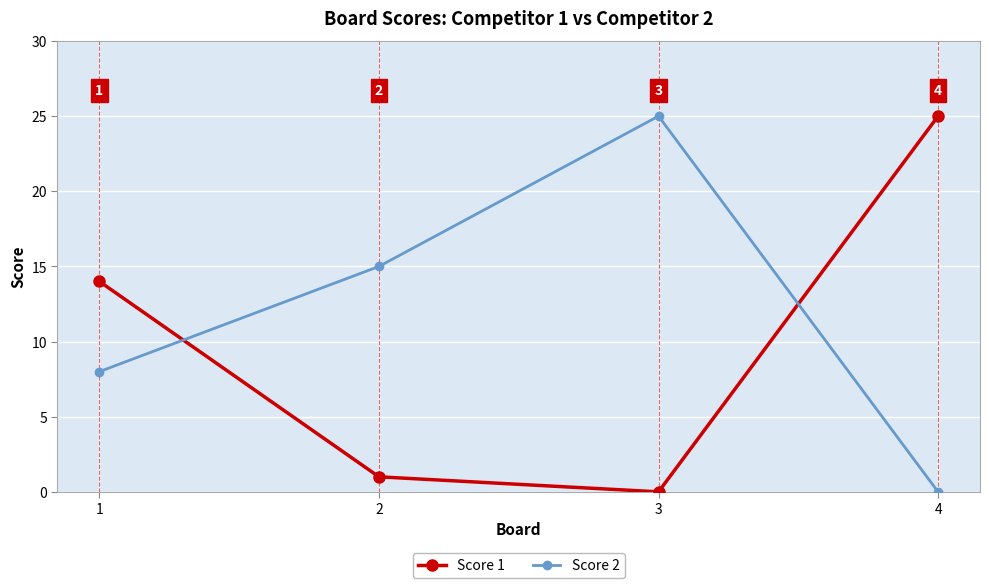

The Score 1 series shows 25 at 4. True or false?

True